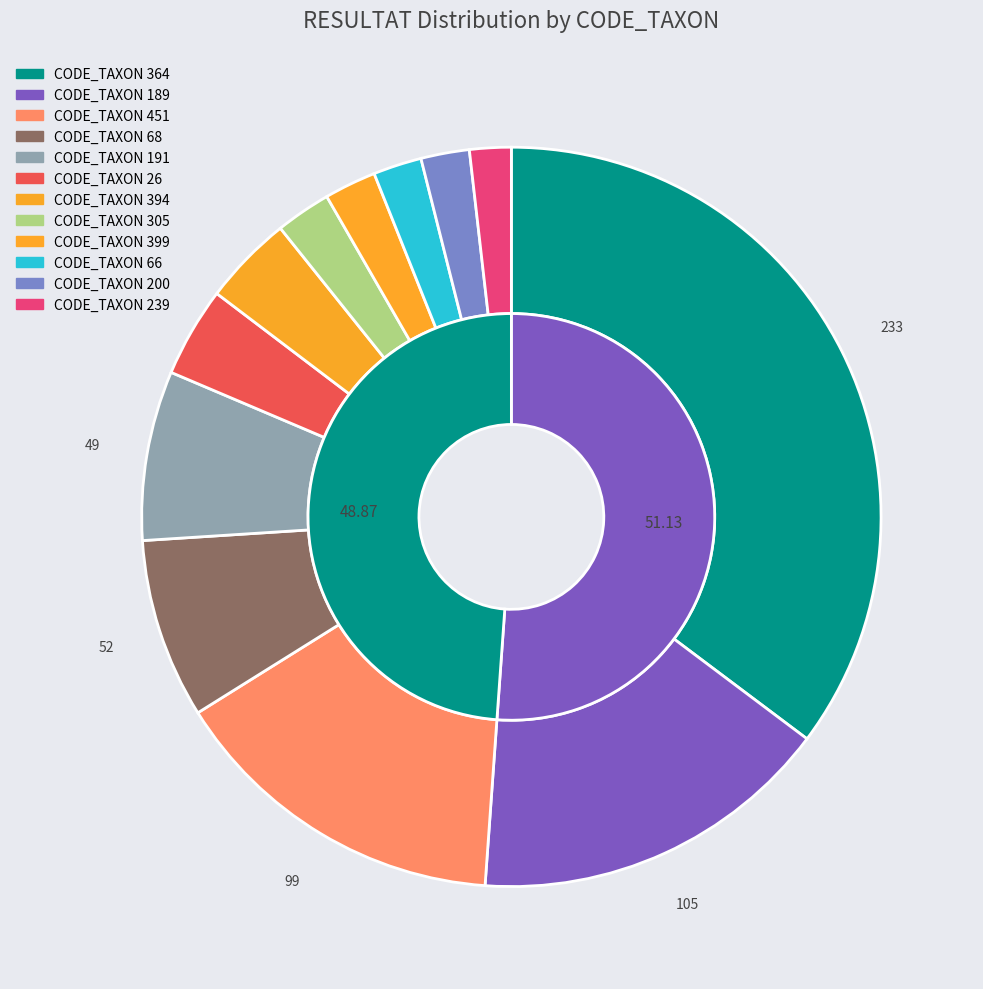

The 189 slice represents 11% of the pie. True or false?

False